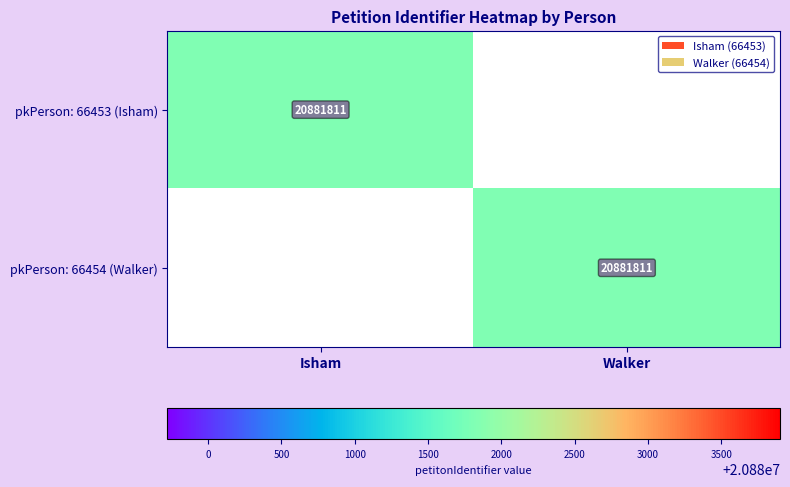

Is it true that pkPerson: 66454 (Walker) equals 20881811 at Walker?

True